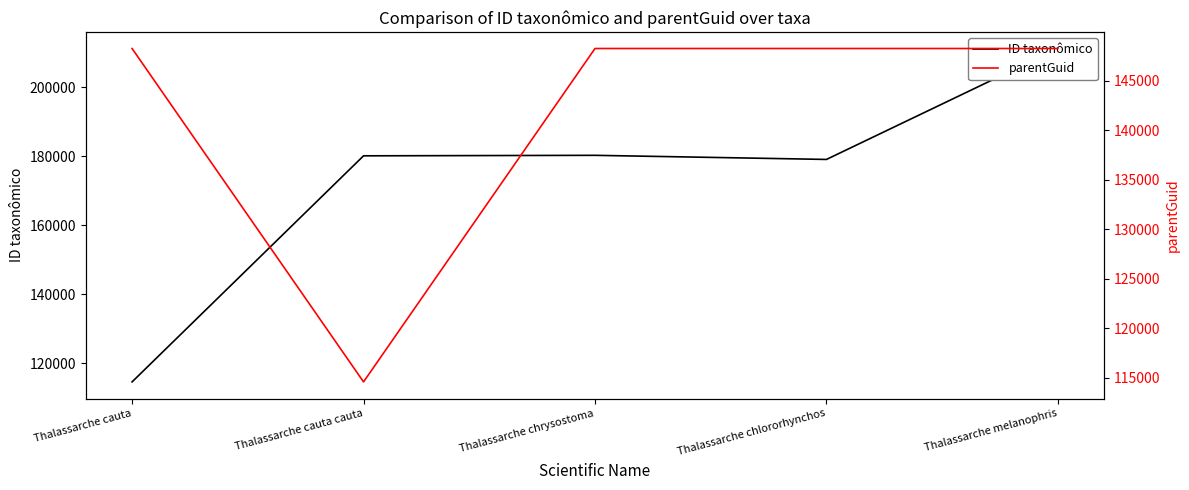

What is the spread (max minus min) of values at Thalassarche chrysostoma?

31999